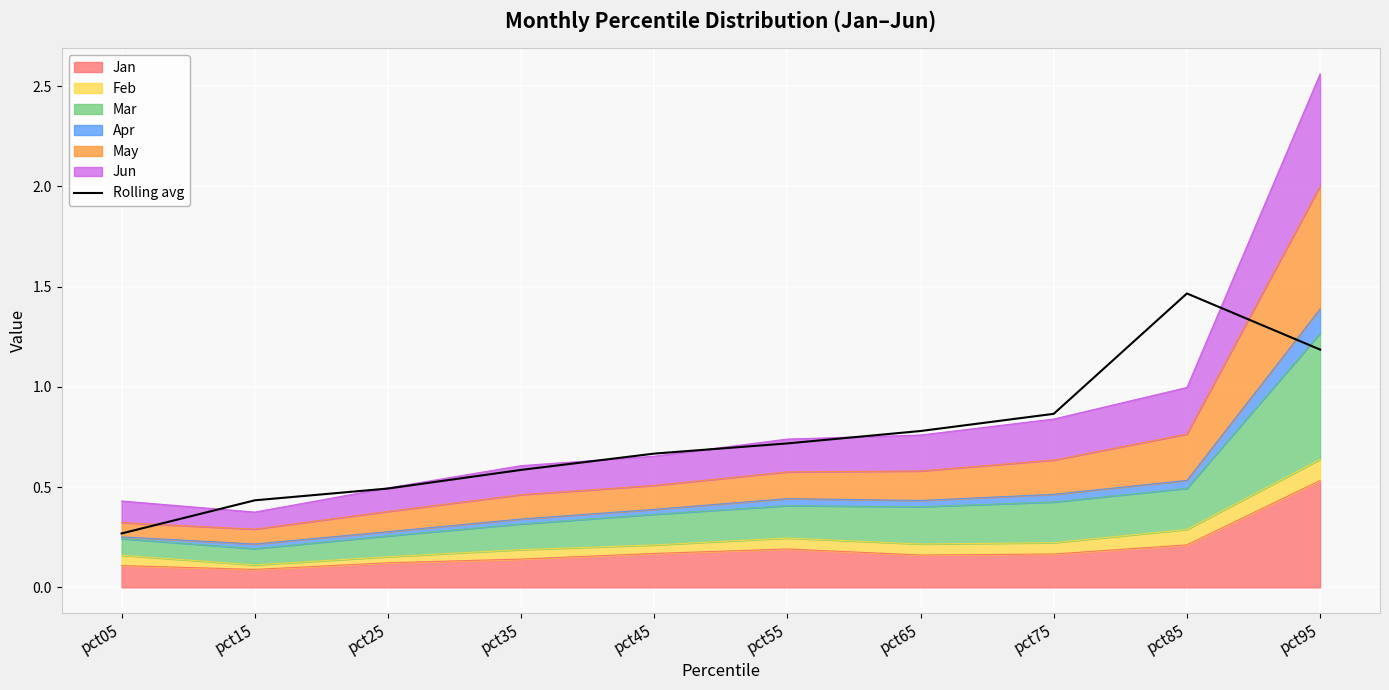

Reading right to left, what are all the values shown in this chart?

1.2	1.5	0.9	0.8	0.7	0.7	0.6	0.5	0.4	0.3